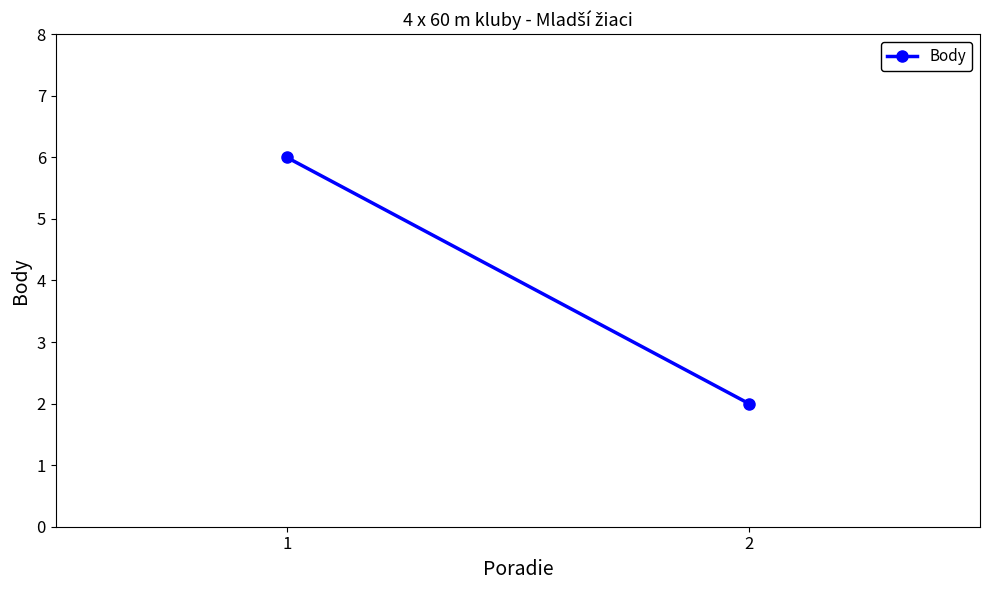

How many lines are shown in the chart?

1